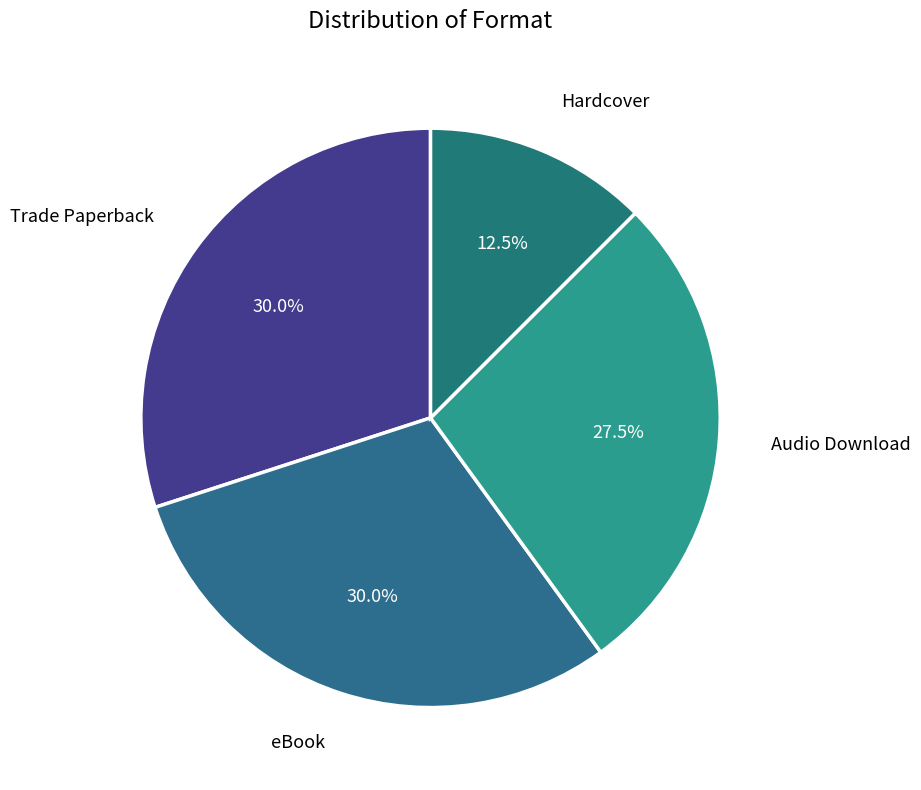

Which slice is the smallest?

Hardcover